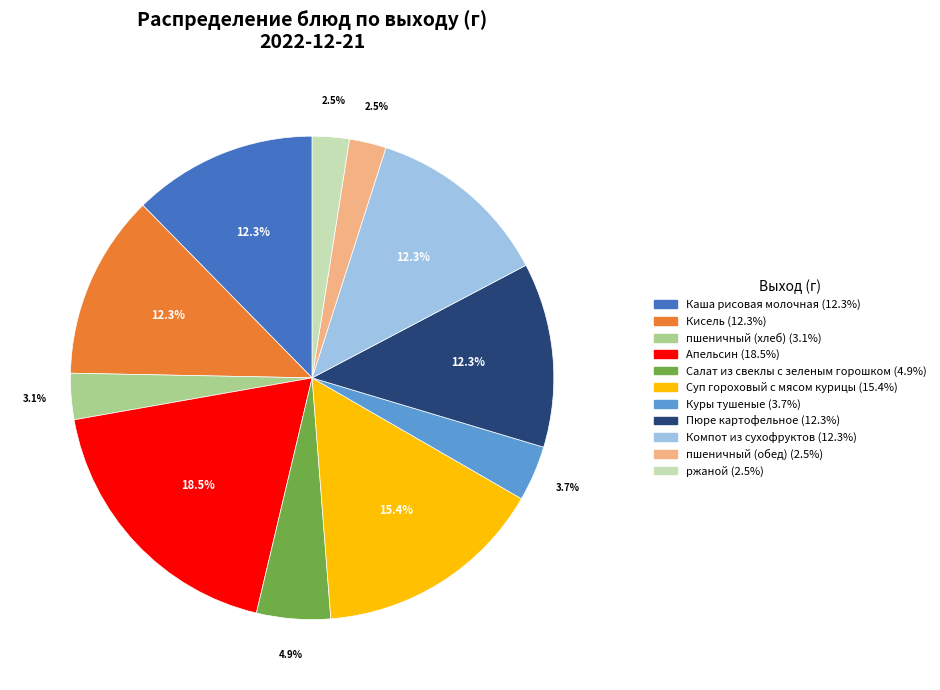

Which has a higher value, Компот из сухофруктов or пшеничный (хлеб)?

Компот из сухофруктов